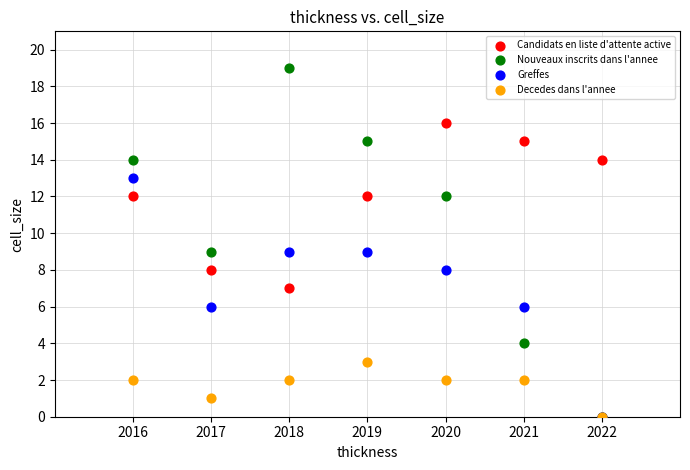

Which series has the largest Y range (max minus min)?

Nouveaux inscrits dans l'annee